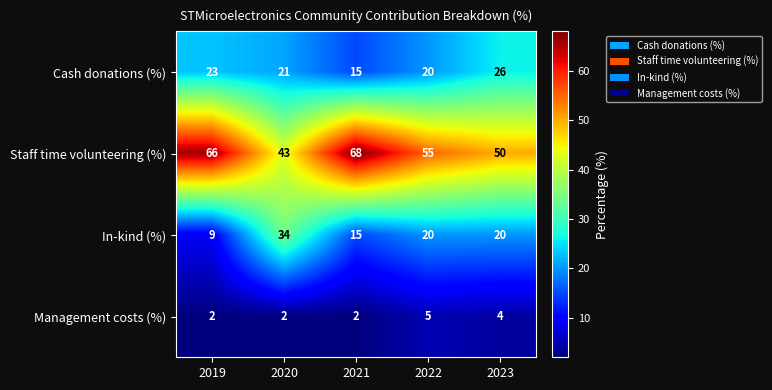

Count the number of data series in this chart.

4